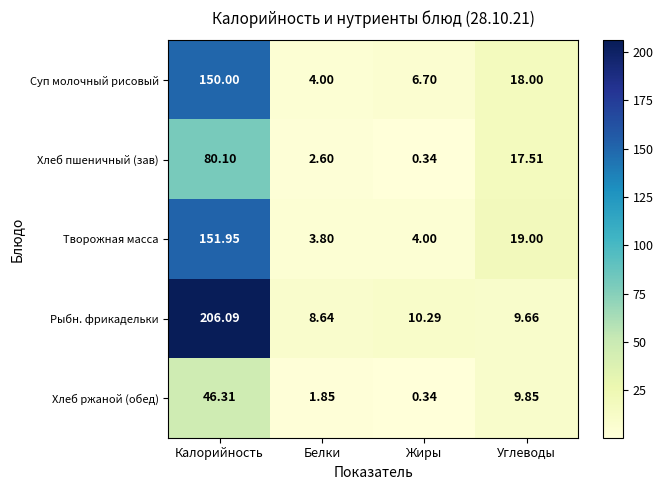

Where is Творожная масса nearest to the value 77?

Углеводы